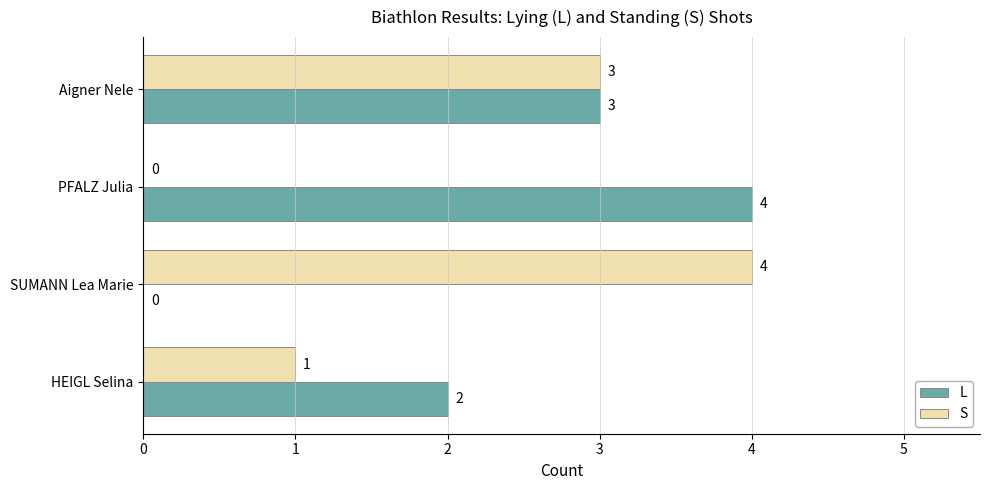

How many L values are between 2 and 4?

3